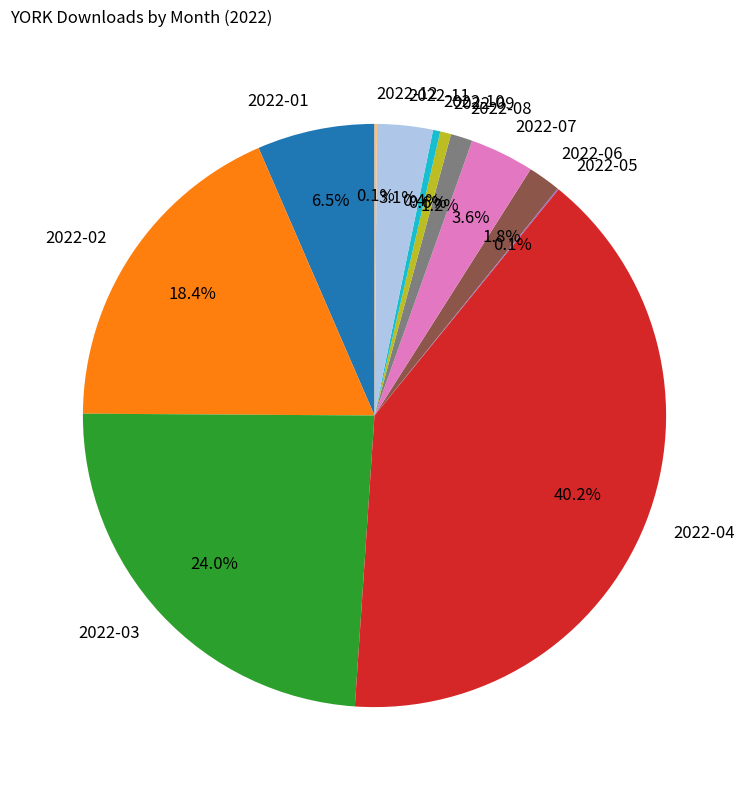

What is the largest slice in the pie chart?

2022-04